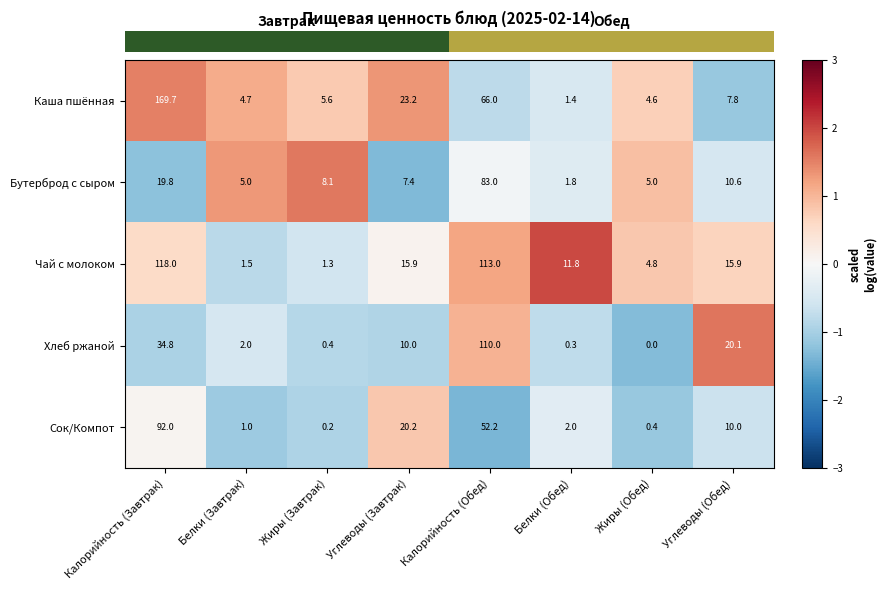

What is the difference between the highest and lowest values at Калорийность (Завтрак)?

149.9